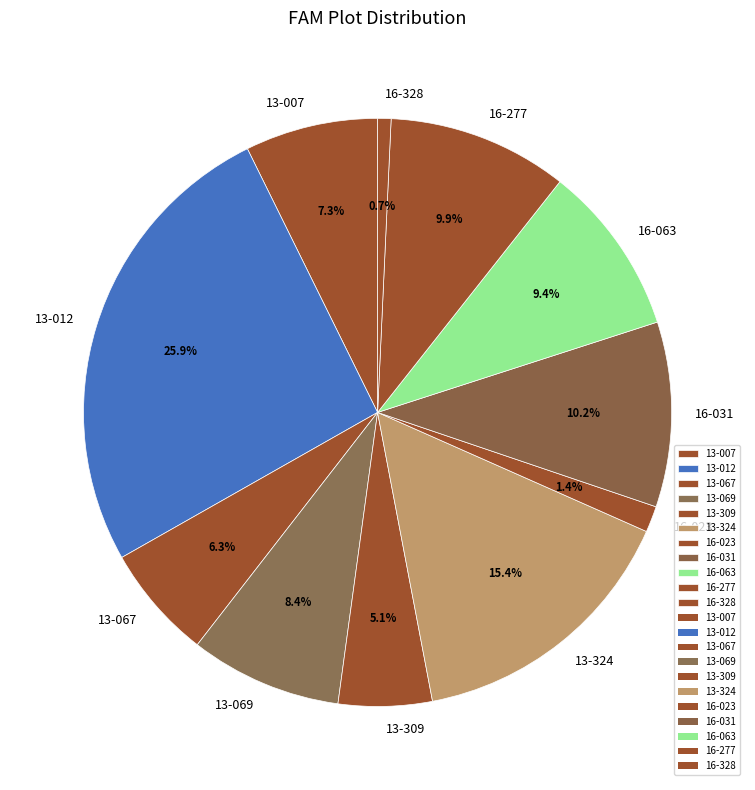

How many segments does this pie chart have?

11